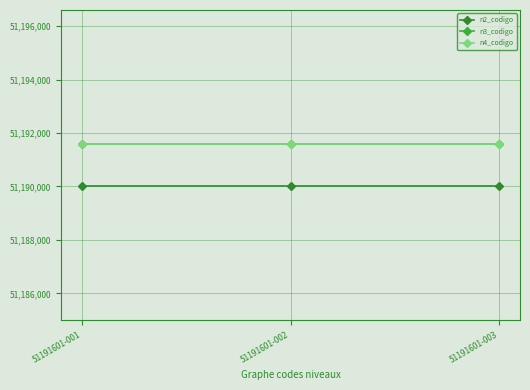

Reading right to left, extract all data points from this chart.

n2_codigo: 51190000	51190000	51190000
n3_codigo: 51191600	51191600	51191600
n4_codigo: 51191601	51191601	51191601